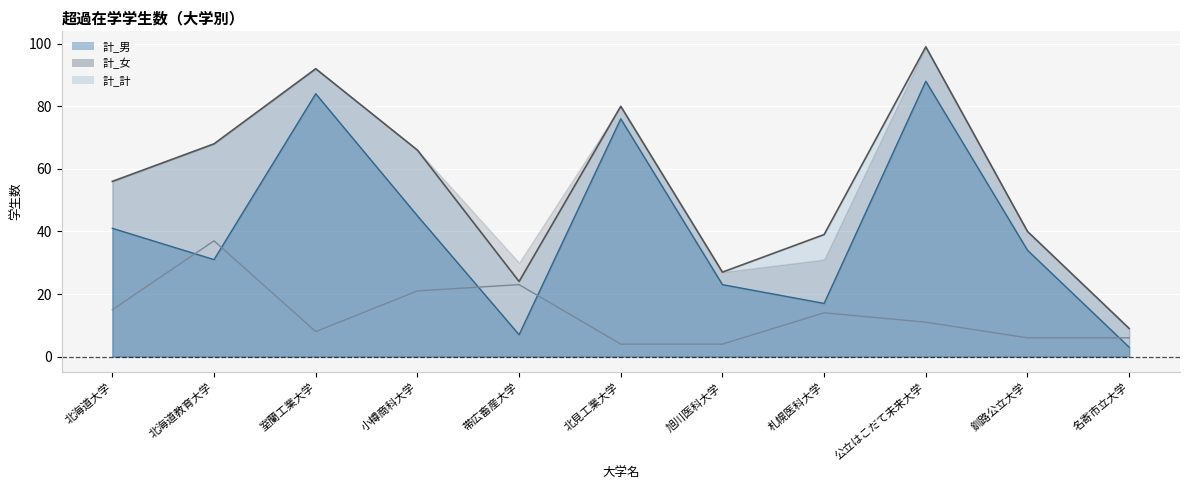

At which category does 計_女 reach its first local valley?

室蘭工業大学